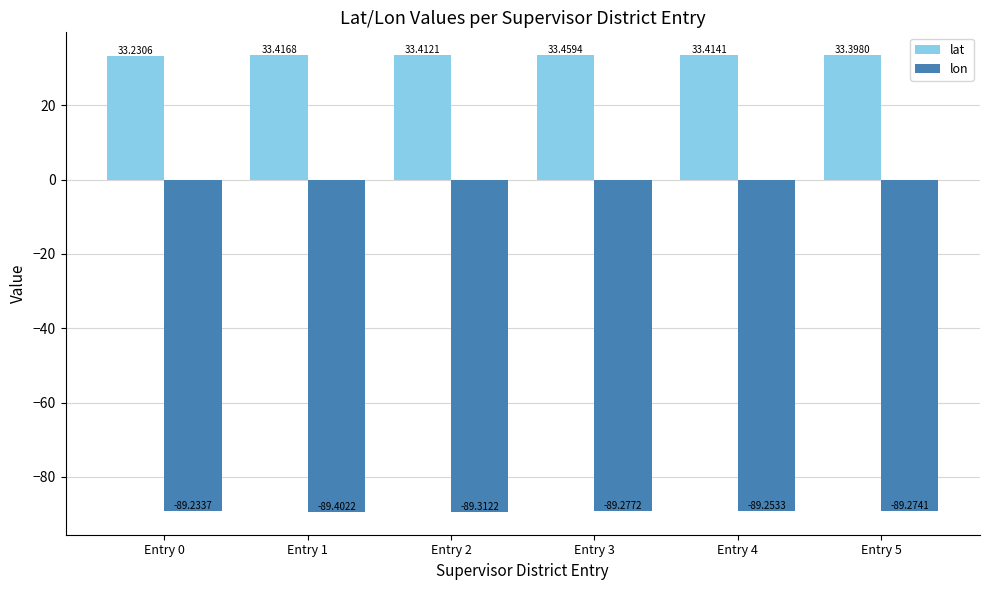

List the labels in order of lon value, smallest first.

Entry 1, Entry 2, Entry 3, Entry 5, Entry 4, Entry 0